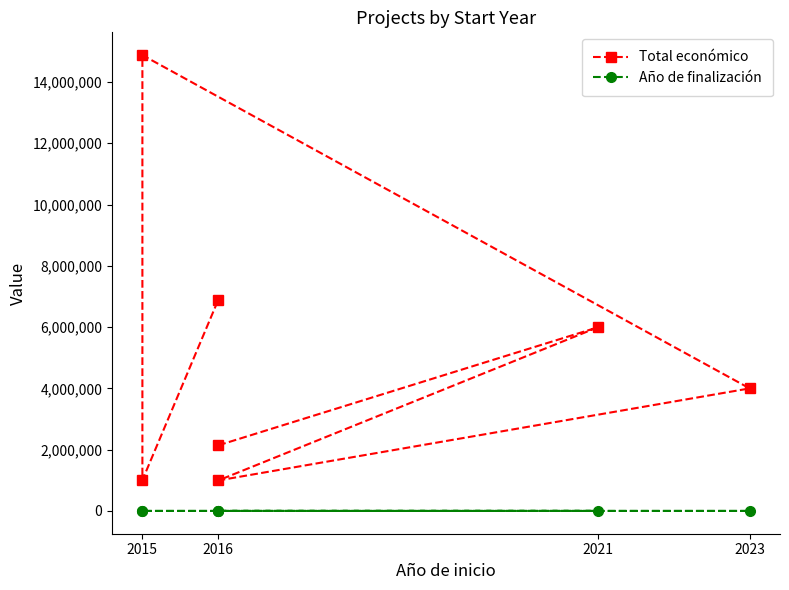

Where does the Total económico series first go above 3999937?

2021